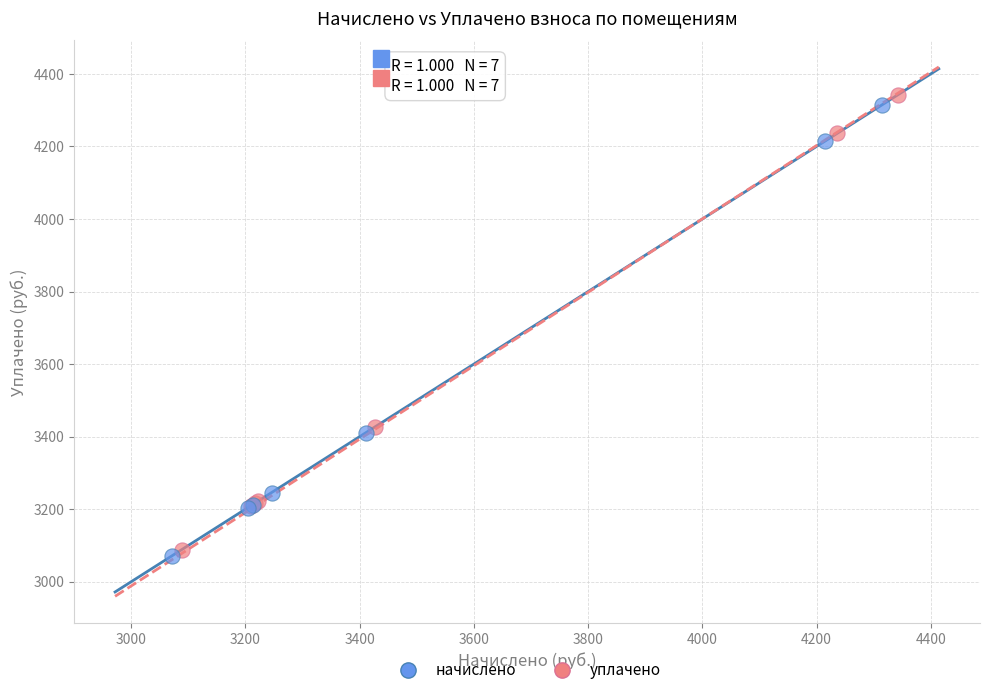

Which series reaches the minimum Y coordinate?

начислено